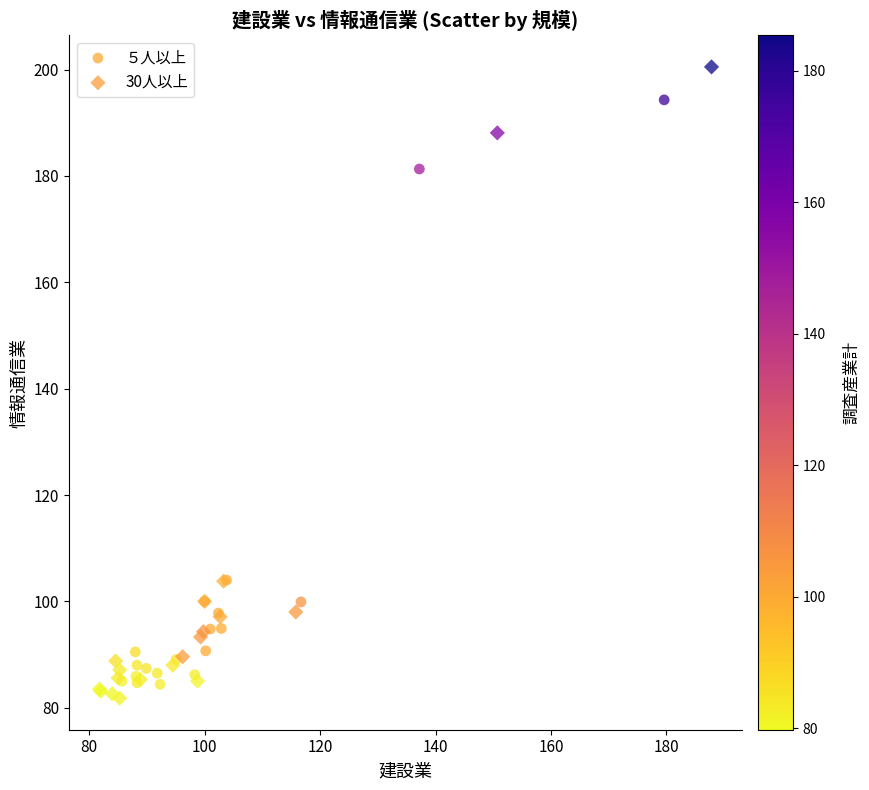

Which series contains the highest Y value?

30人以上